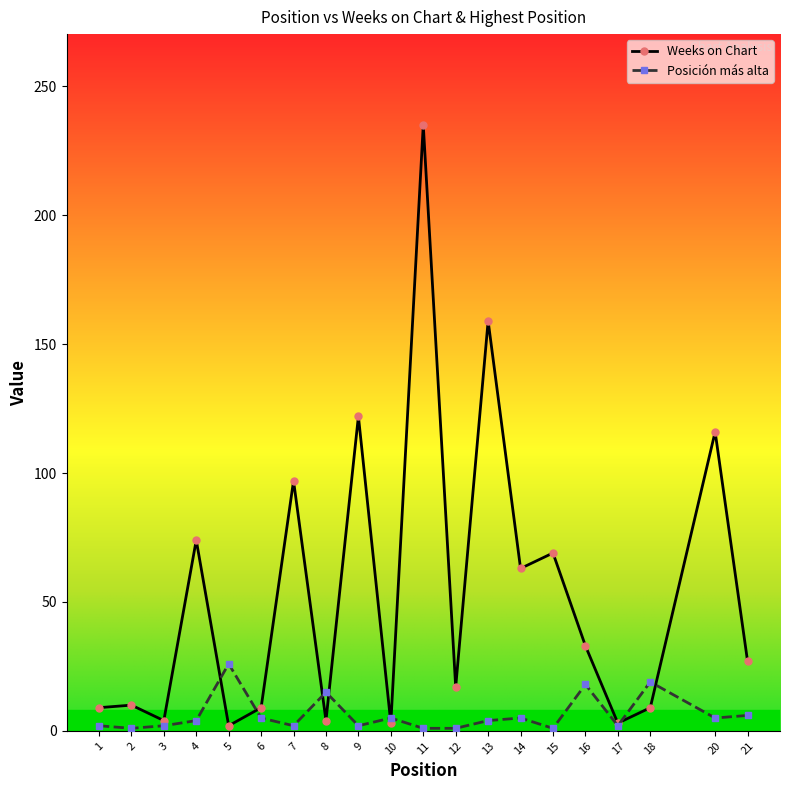

Is it true that Posición más alta equals 7 at 16?

False